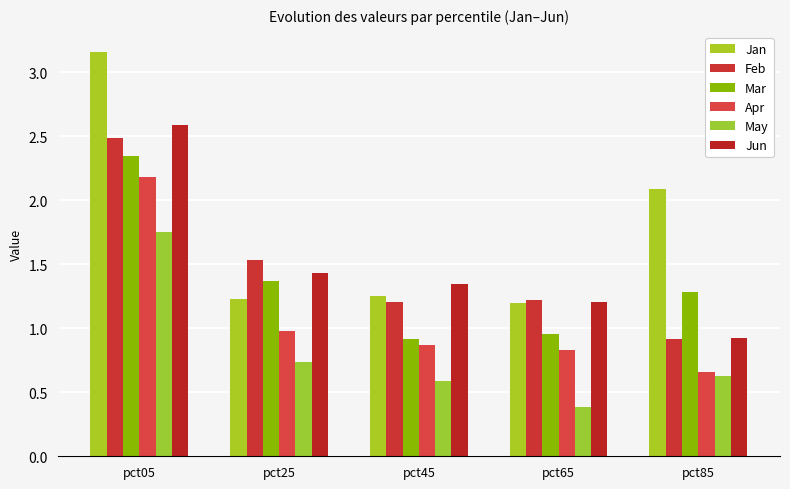

Reading left to right, list all the values displayed in this chart.

Jan: pct05=3.2	pct25=1.2	pct45=1.3	pct65=1.2	pct85=2.1
Feb: pct05=2.5	pct25=1.5	pct45=1.2	pct65=1.2	pct85=0.9
Mar: pct05=2.3	pct25=1.4	pct45=0.9	pct65=1.0	pct85=1.3
Apr: pct05=2.2	pct25=1.0	pct45=0.9	pct65=0.8	pct85=0.7
May: pct05=1.8	pct25=0.7	pct45=0.6	pct65=0.4	pct85=0.6
Jun: pct05=2.6	pct25=1.4	pct45=1.3	pct65=1.2	pct85=0.9